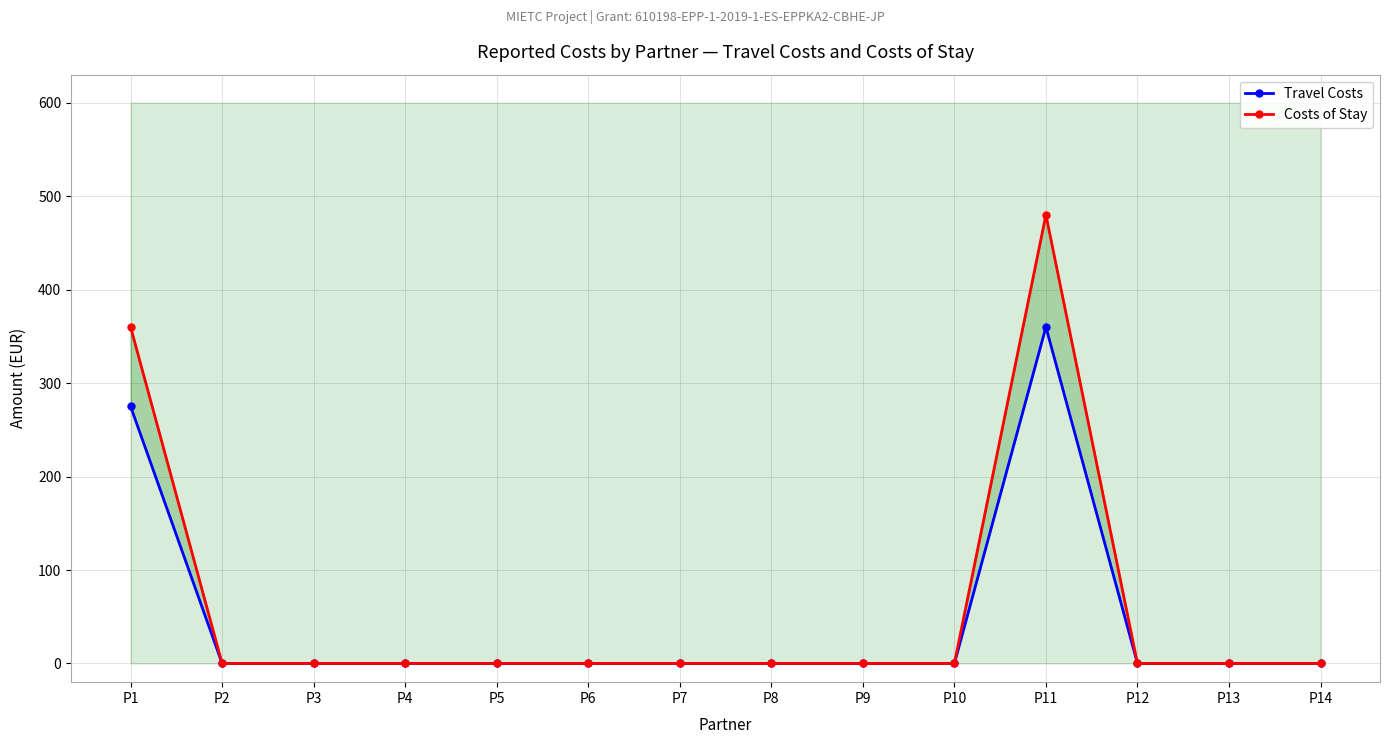

True or false: Costs of Stay has more than 2 interior local peaks.

False